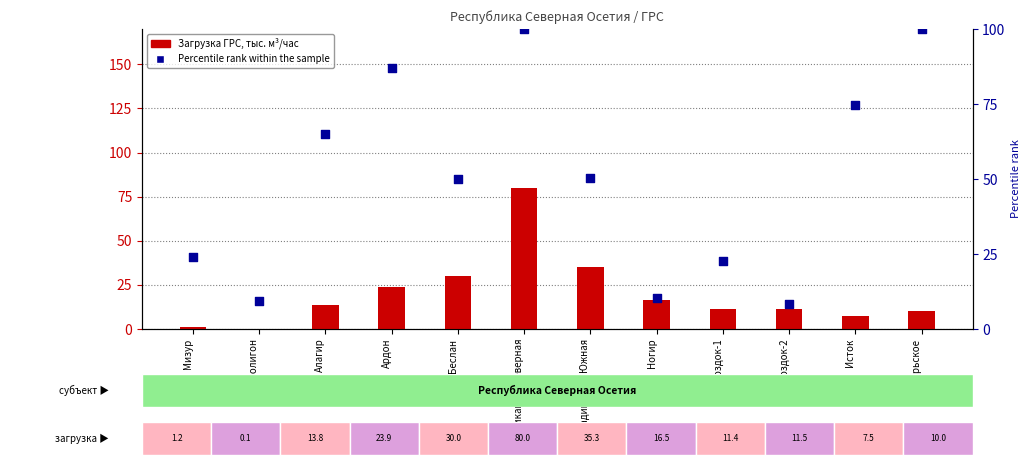

Which series contains the lowest Y value?

Загрузка ГРС